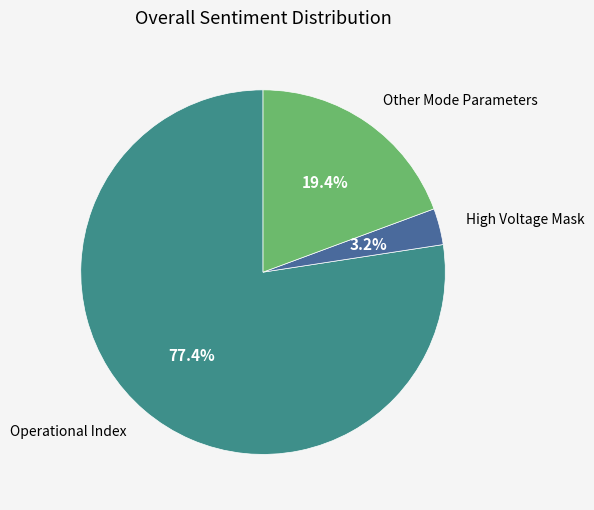

Is there a majority slice in this chart?

Yes